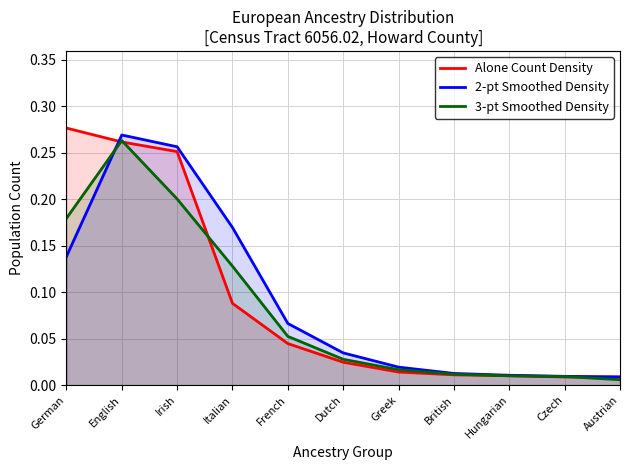

Between English and Czech, which series saw the biggest shift?

2-pt Smoothed Density